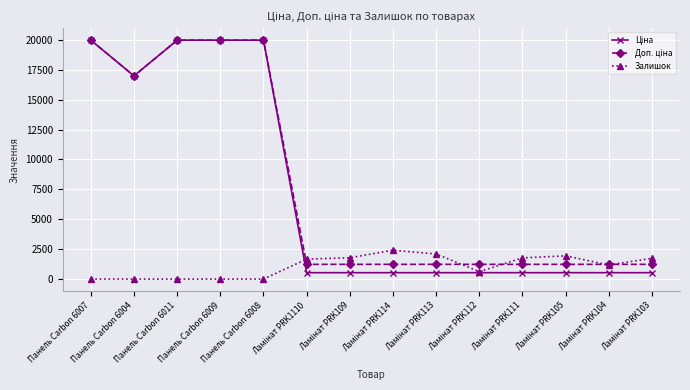

At how many categories does at least one series exceed 13456?

5